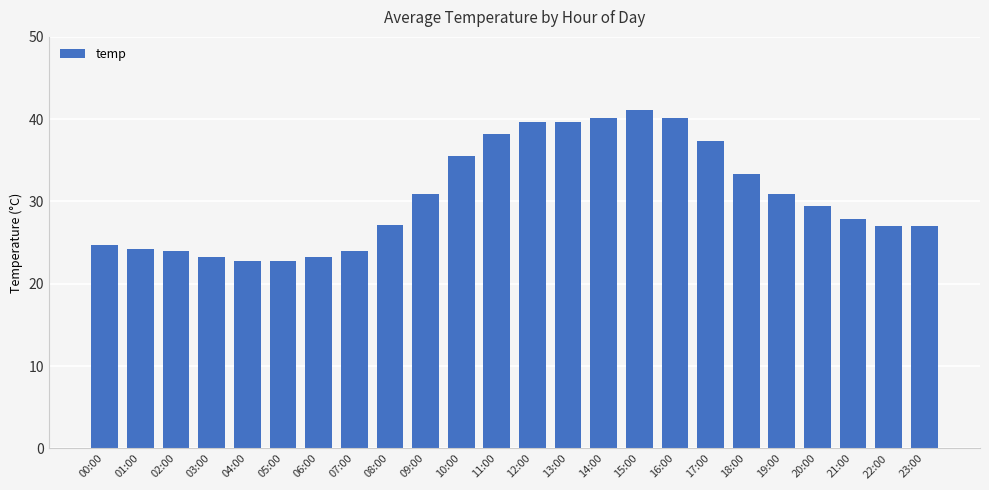

What is the label of the 21st bar from the left?

20:00